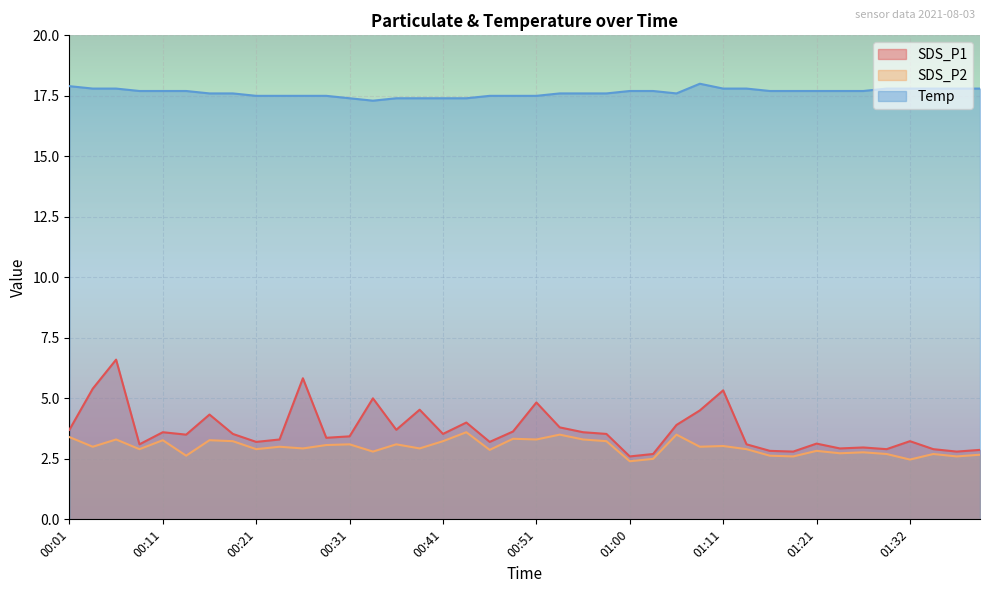

What position from the right is 00:33?

27